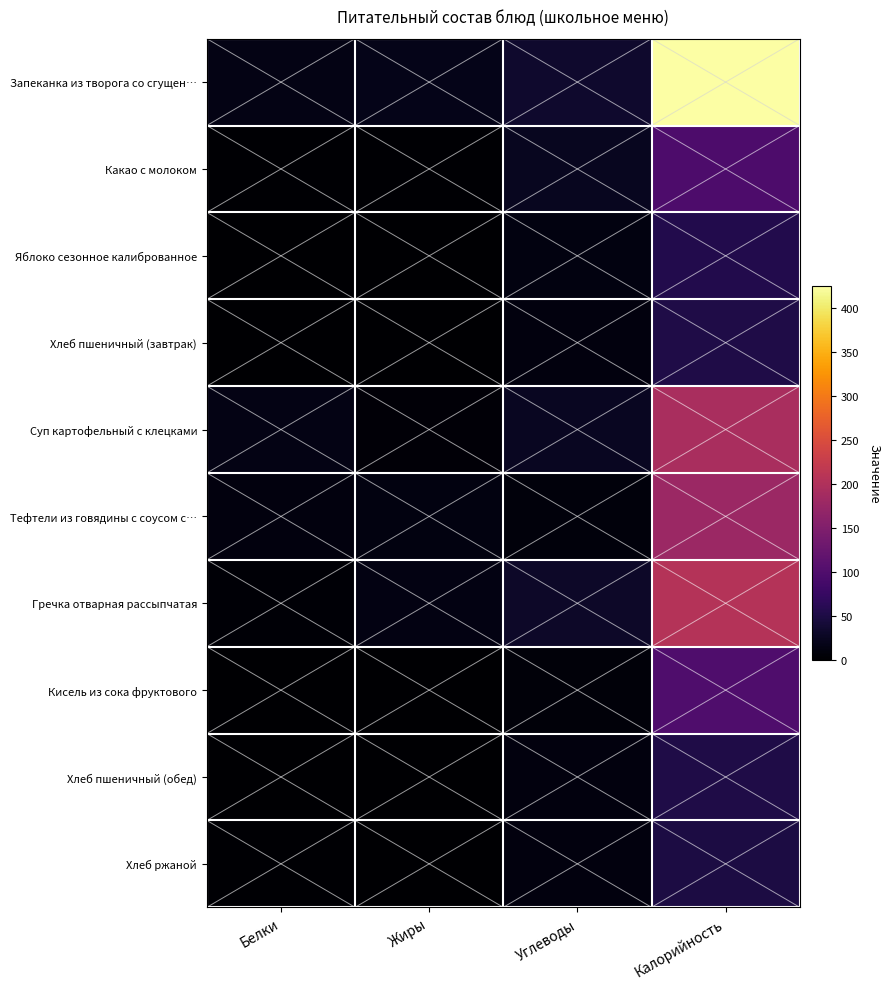

What is the total value across all series at Калорийность?

1409.4